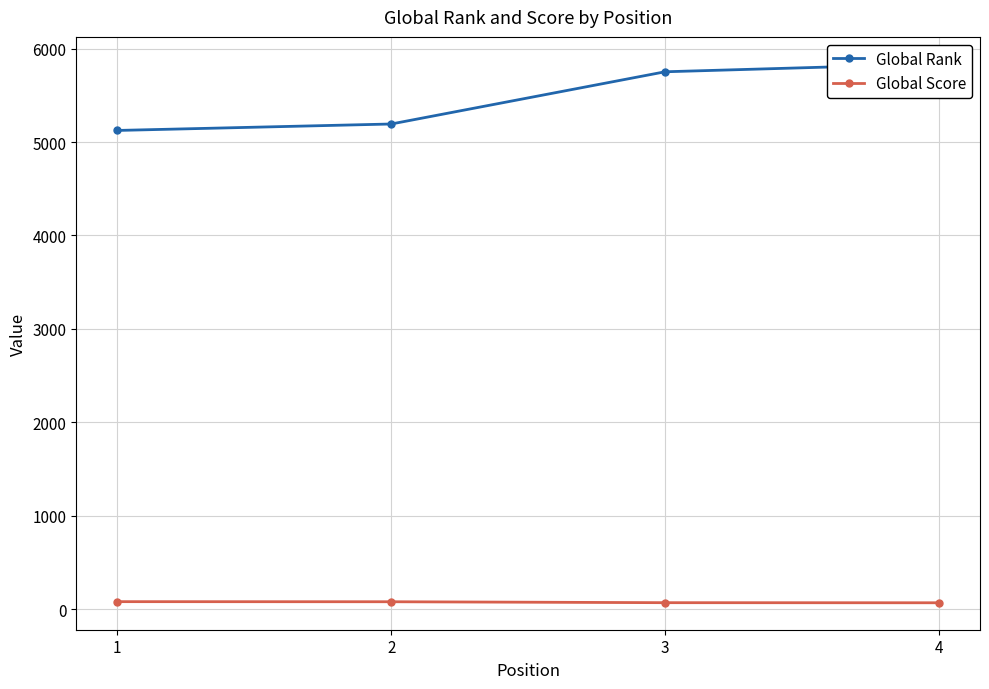

What are all the series names shown in the legend?

Global Rank, Global Score